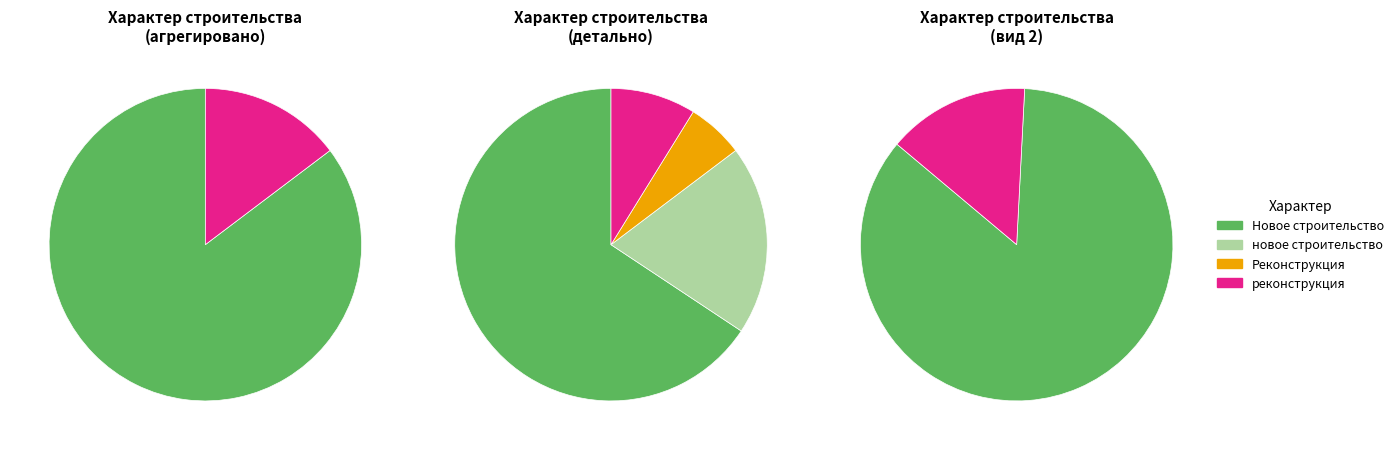

Combined, what portion of the pie is реконструкция and Новое строительство?

74.5%